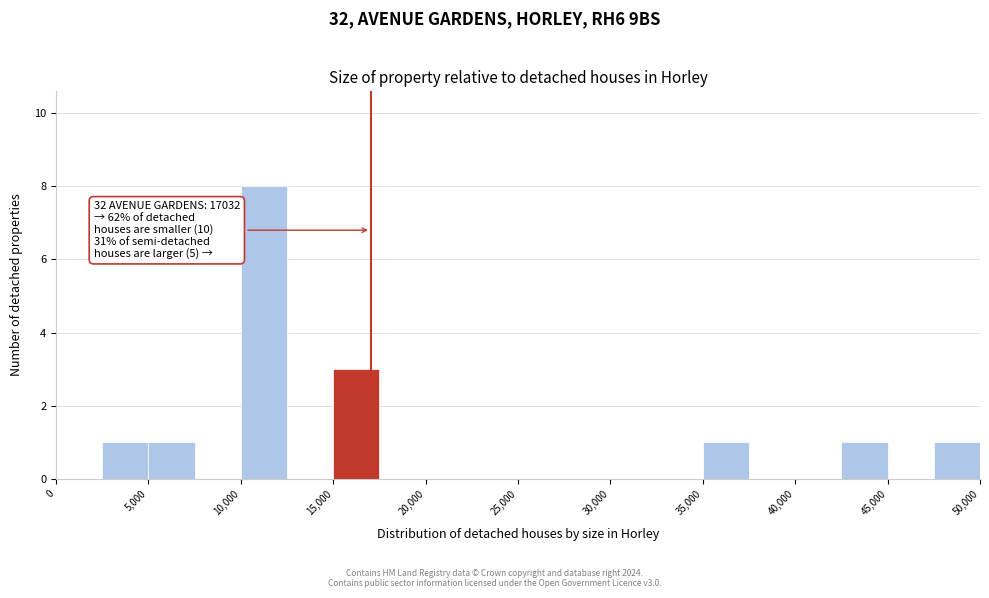

Which range on the x-axis has the tallest bar?

10000 to 12500